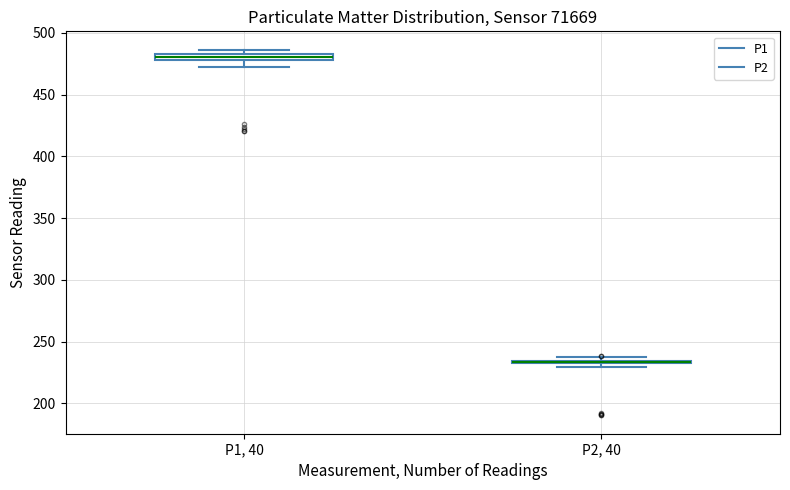

Where is the upper edge of the box for P2, 40 on the y-axis? The values are not printed on the chart, so give them approximately, as read against the axis.

235